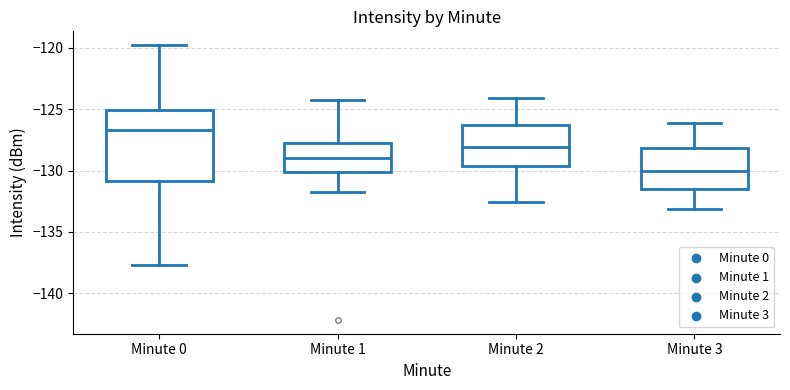

Reading left to right, read every box against the y-axis: the position of its median line, the range the box covers, and the ends of its whiskers. The values are not printed on the chart, so give them approximately, as read against the axis.

Minute 0: median -126.5, box -131.0 to -125.0, whiskers -137.5 to -120.0
Minute 1: median -129.0, box -130.0 to -127.5, whiskers -132.0 to -124.0
Minute 2: median -128.0, box -129.5 to -126.5, whiskers -132.5 to -124.0
Minute 3: median -130.0, box -131.5 to -128.0, whiskers -133.0 to -126.0